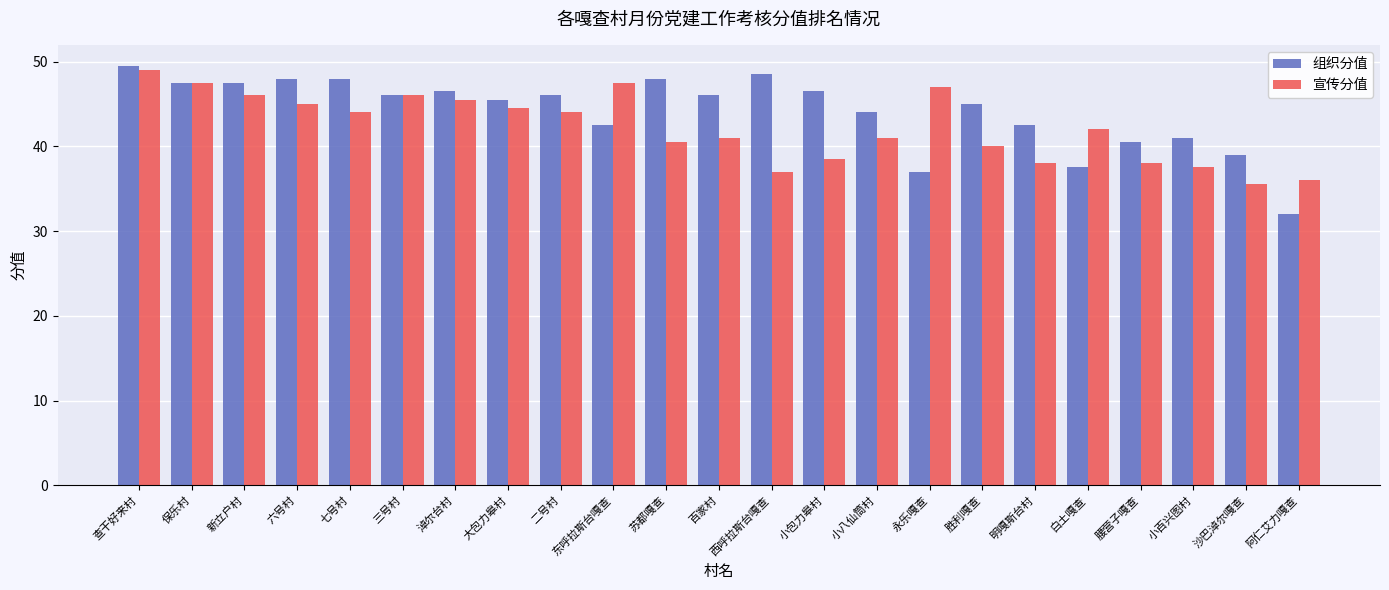

How many bars are there in each group?

2